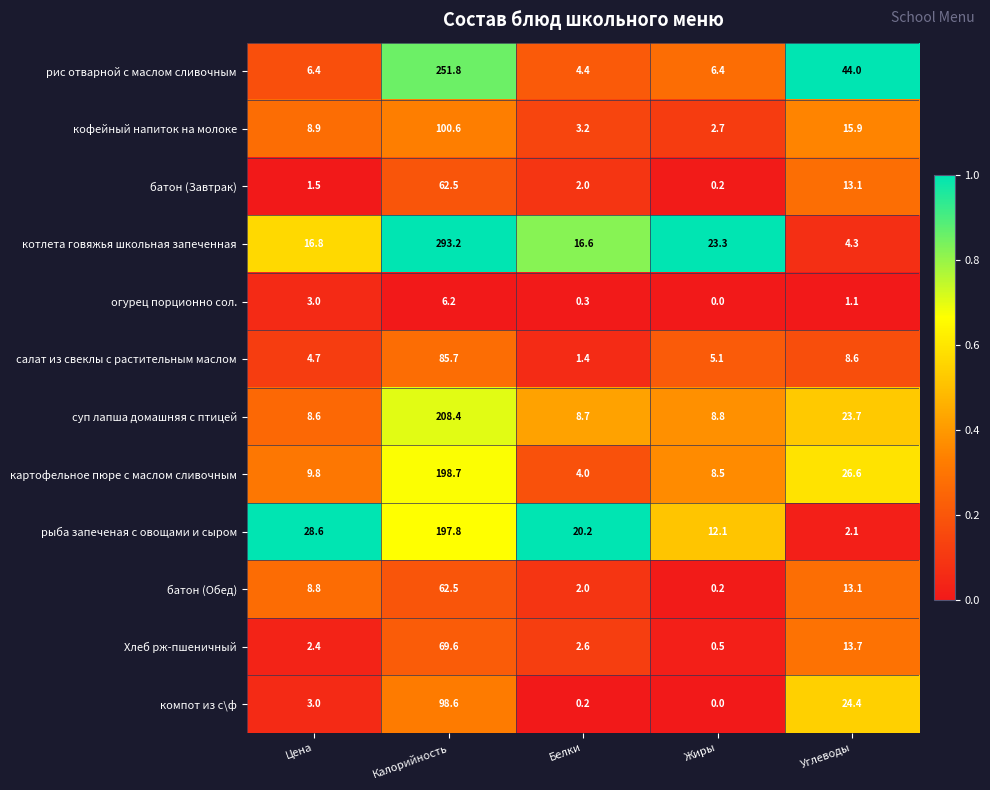

Is it true that компот из с\ф equals 1.1 at Цена?

False